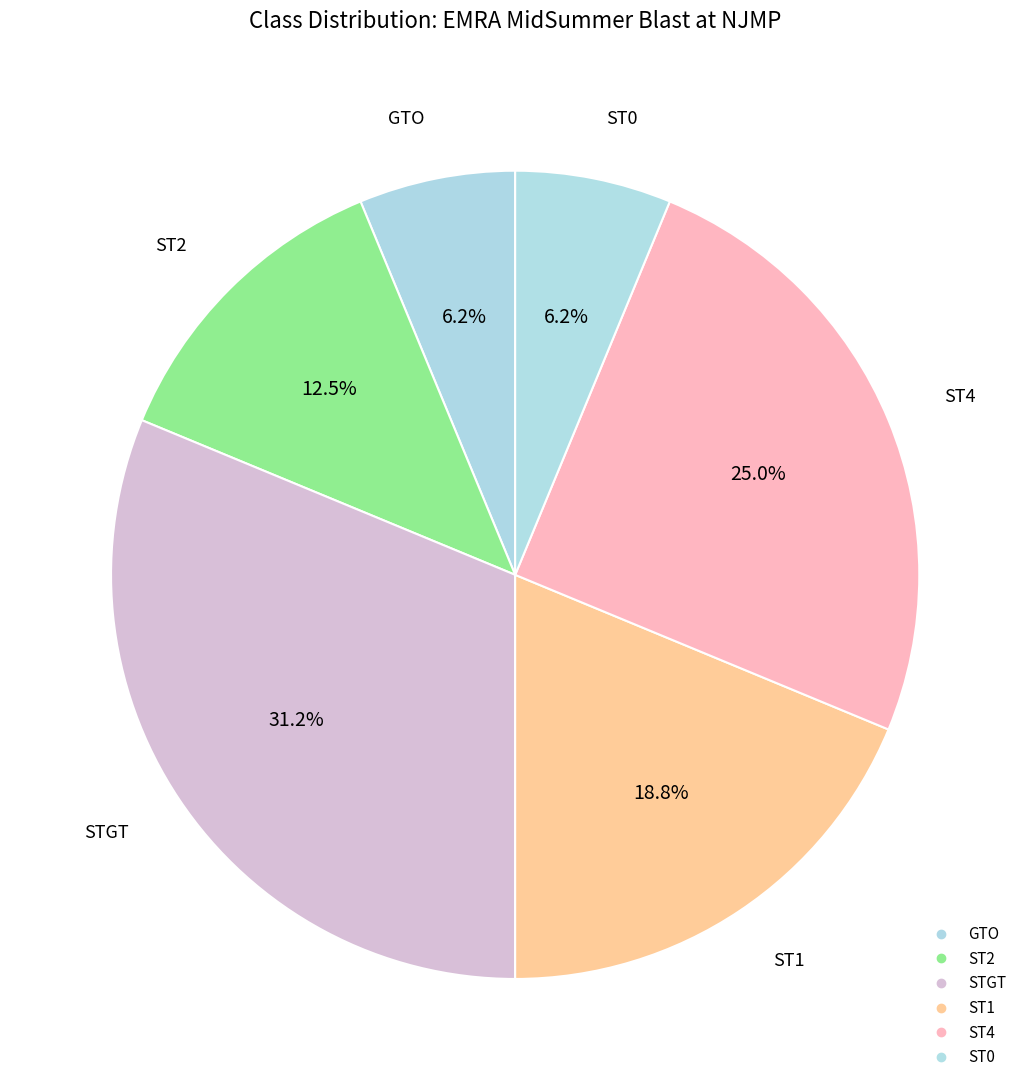

What portion of the pie excludes GTO?

93.8%